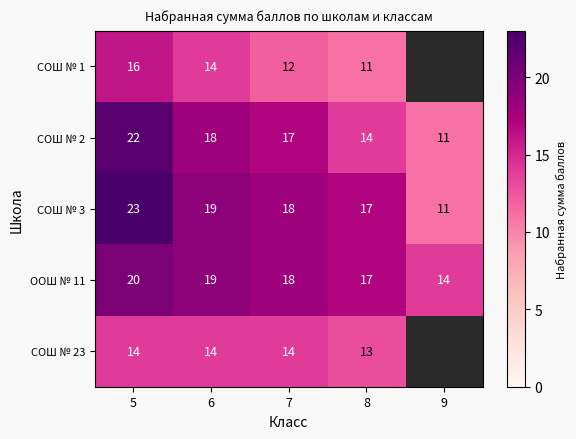

At which label does СОШ № 2 reach its minimum?

9